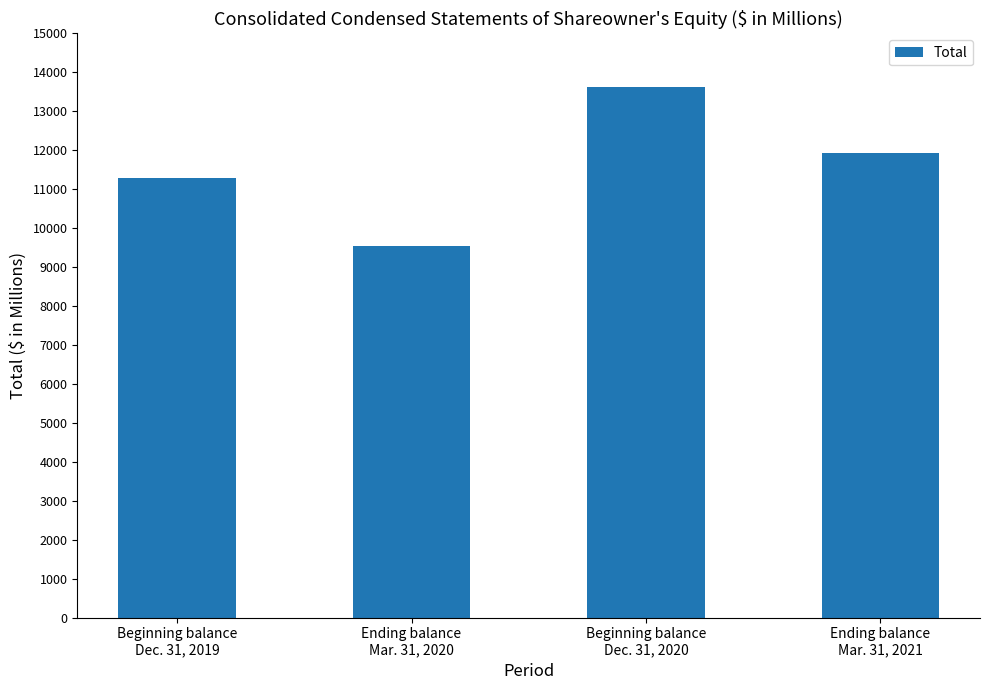

What is the change in value from Beginning balance
Dec. 31, 2019 to Beginning balance
Dec. 31, 2020?

+2351